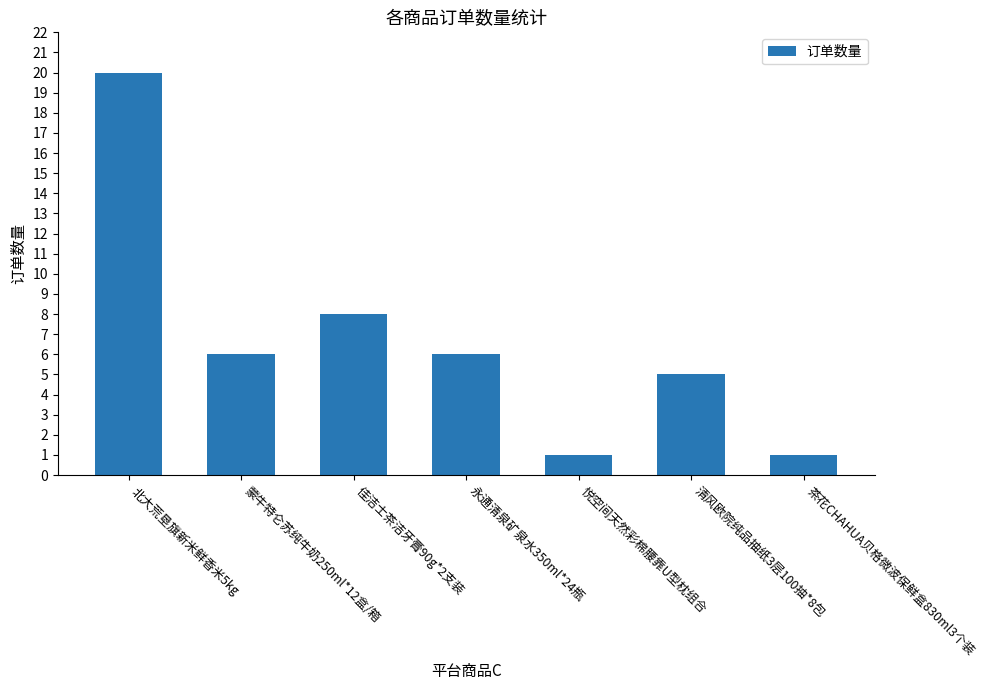

What is the greatest value displayed?

20